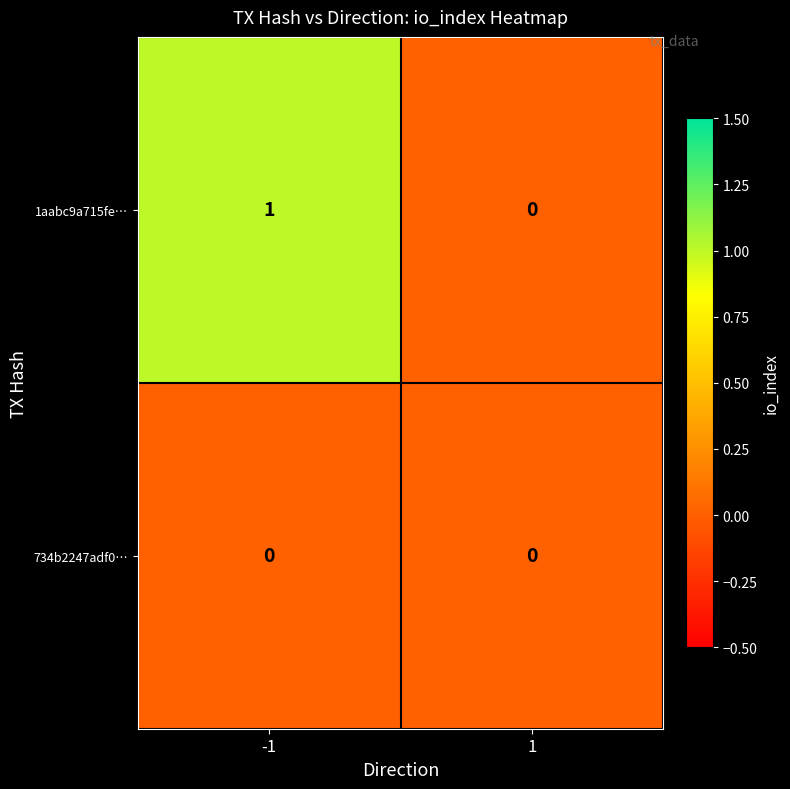

Reading right to left, list all the values displayed in this chart.

1aabc9a715fe…: 0	1
734b2247adf0…: 0	0